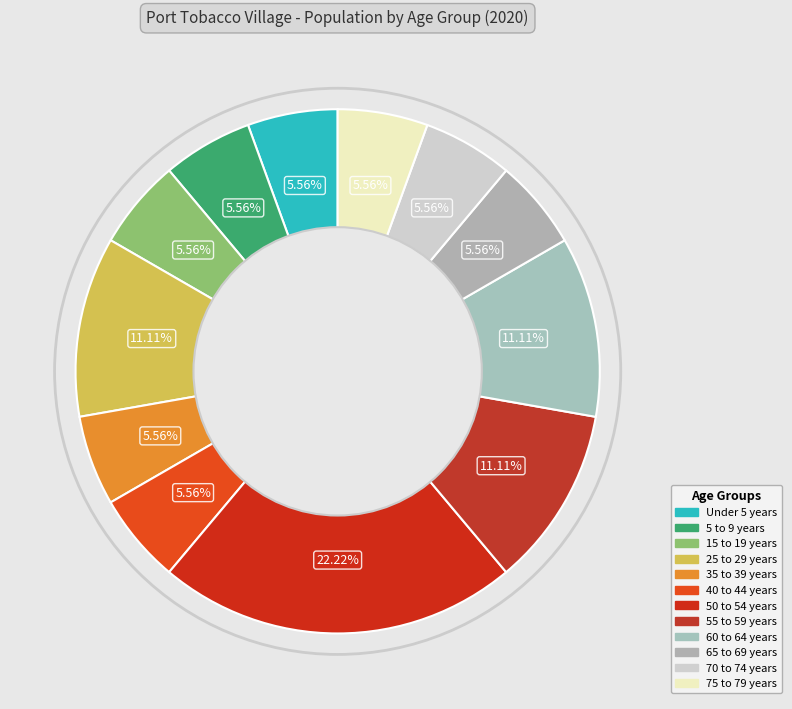

Is there a majority slice in this chart?

No